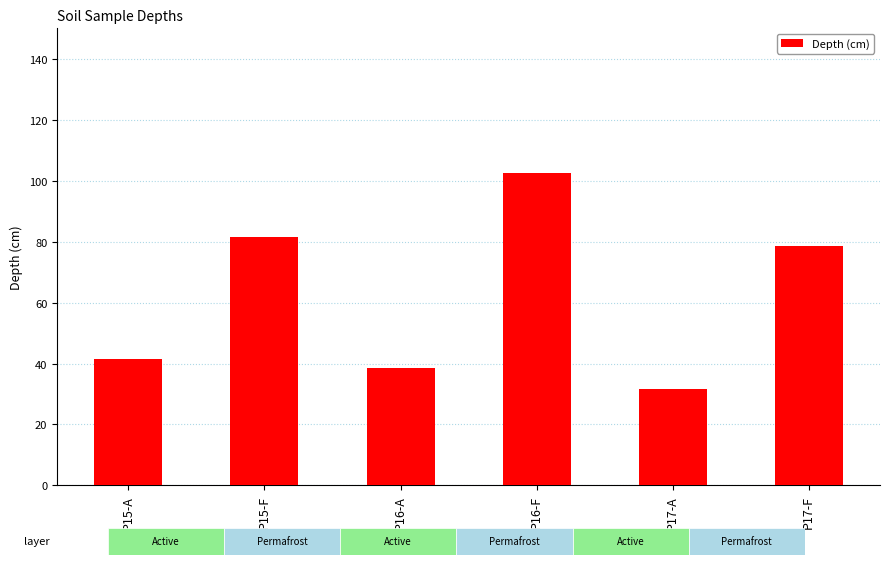

How many data points are above 78?

3